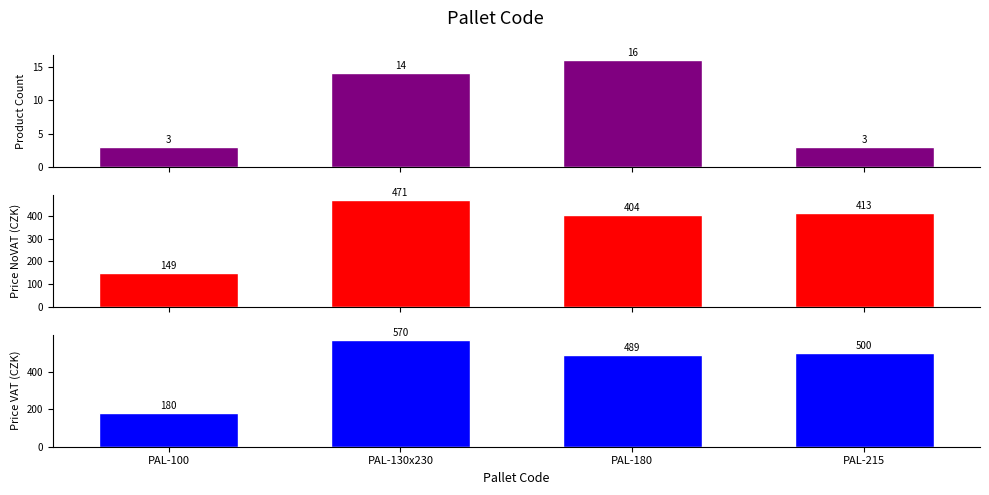

What is the total value across all series at PAL-180?

908.8